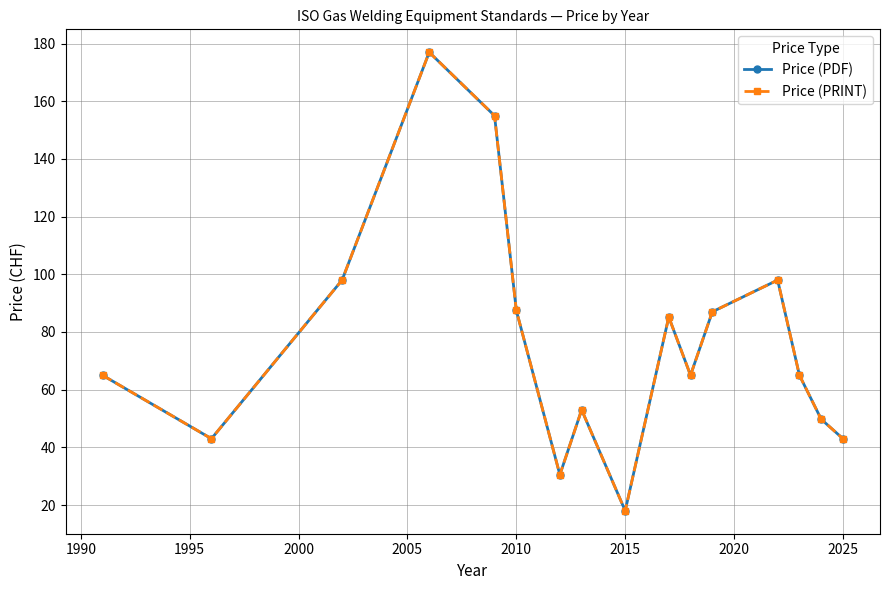

What is the difference between the second highest and second lowest values in the Price (PDF) series?

124.5